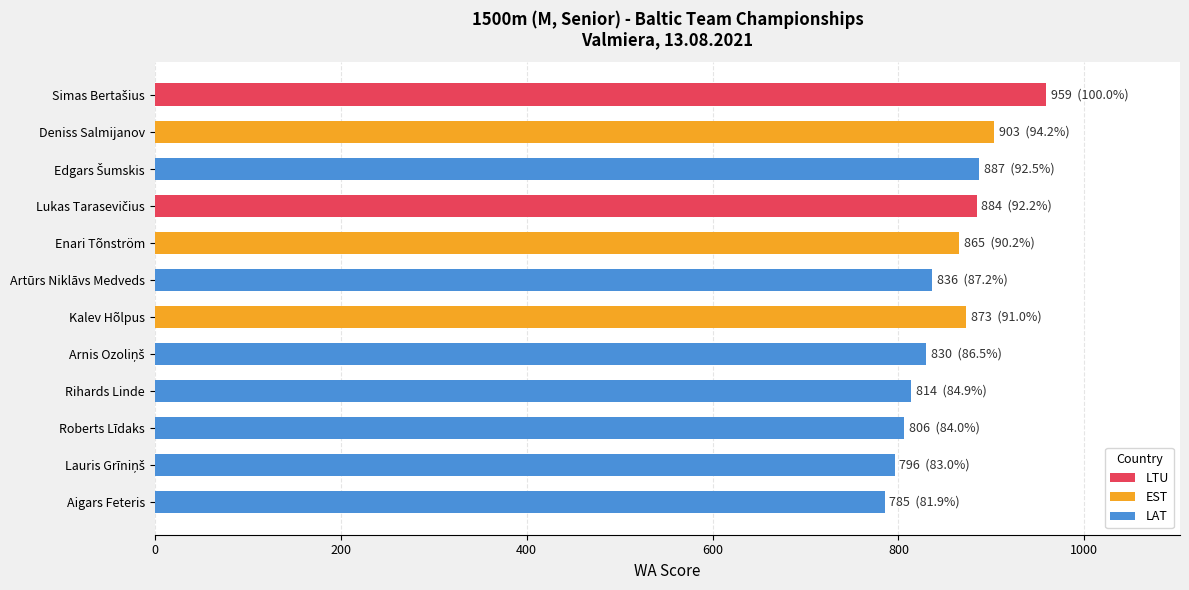

What is the difference between the second highest and minimum values?

118